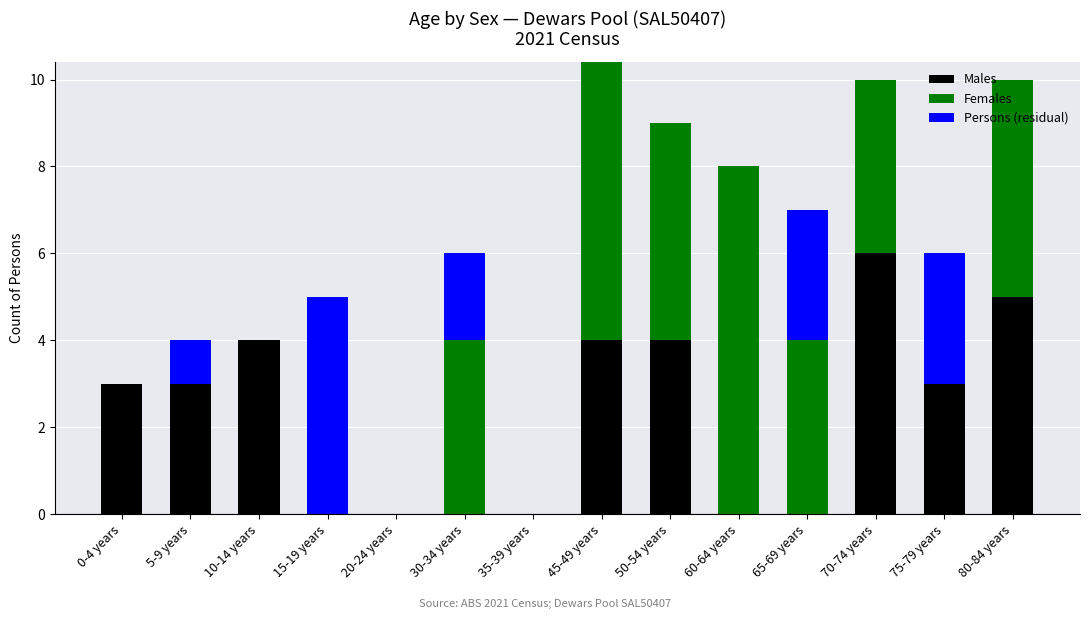

What is the difference between the second highest and second lowest values in the Persons (residual) series?

3